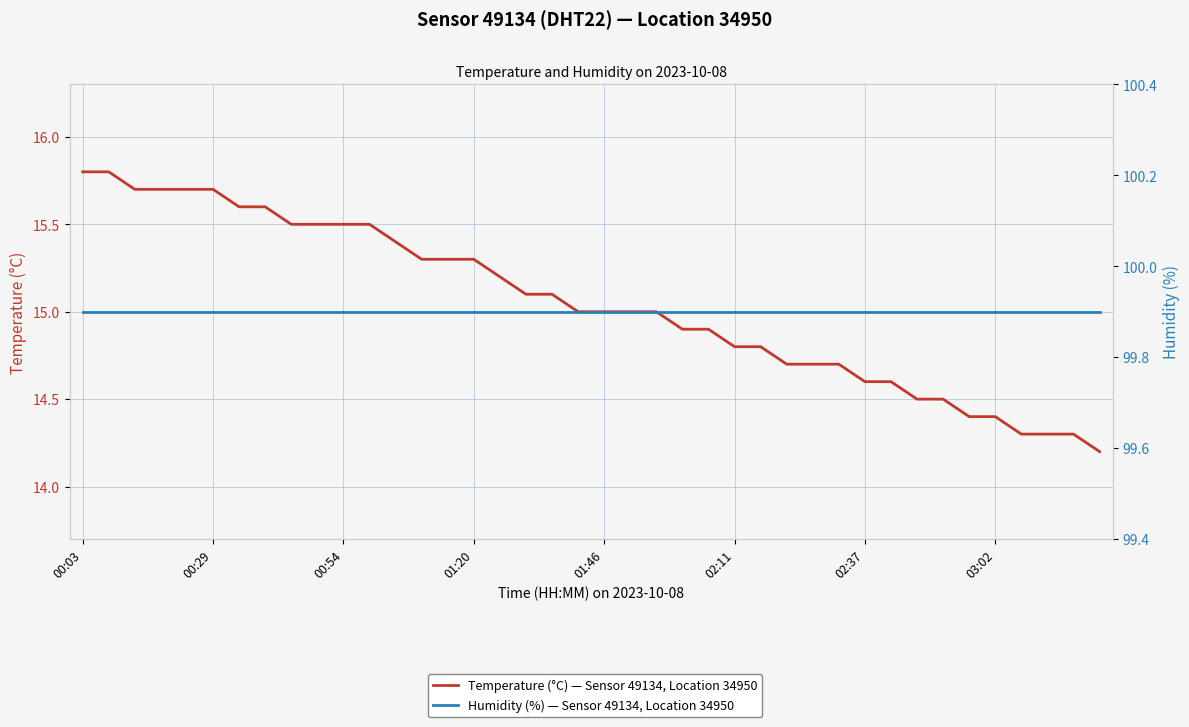

True or false: Humidity (%) — Sensor 49134, Location 34950 has a value of 99.9 at 13.

True